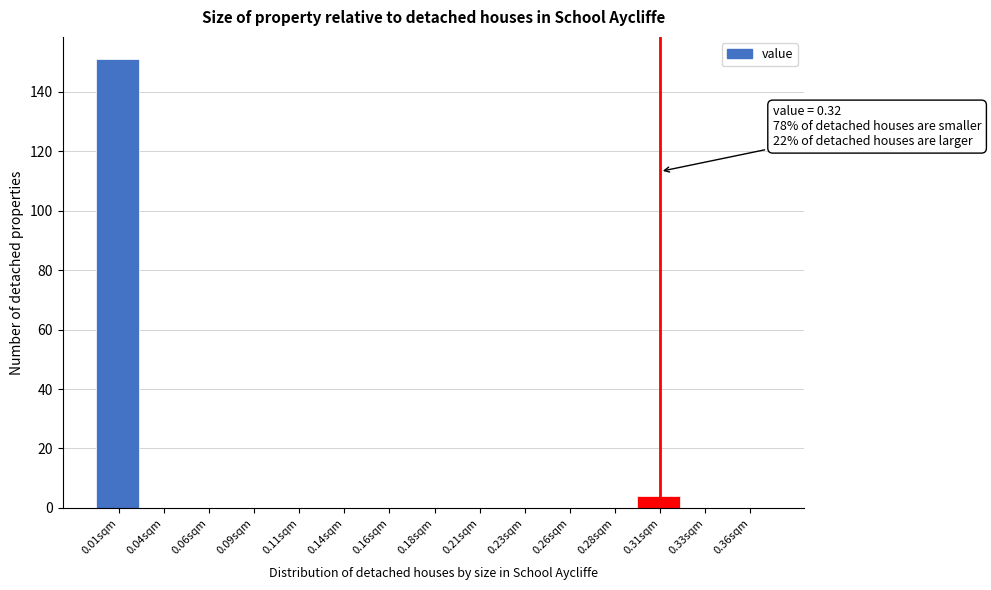

Reading right to left, transcribe all the data shown in this chart.

0.36sqm=0	0.33sqm=0	0.31sqm=4	0.28sqm=0	0.26sqm=0	0.23sqm=0	0.21sqm=0	0.18sqm=0	0.16sqm=0	0.14sqm=0	0.11sqm=0	0.09sqm=0	0.06sqm=0	0.04sqm=0	0.01sqm=151